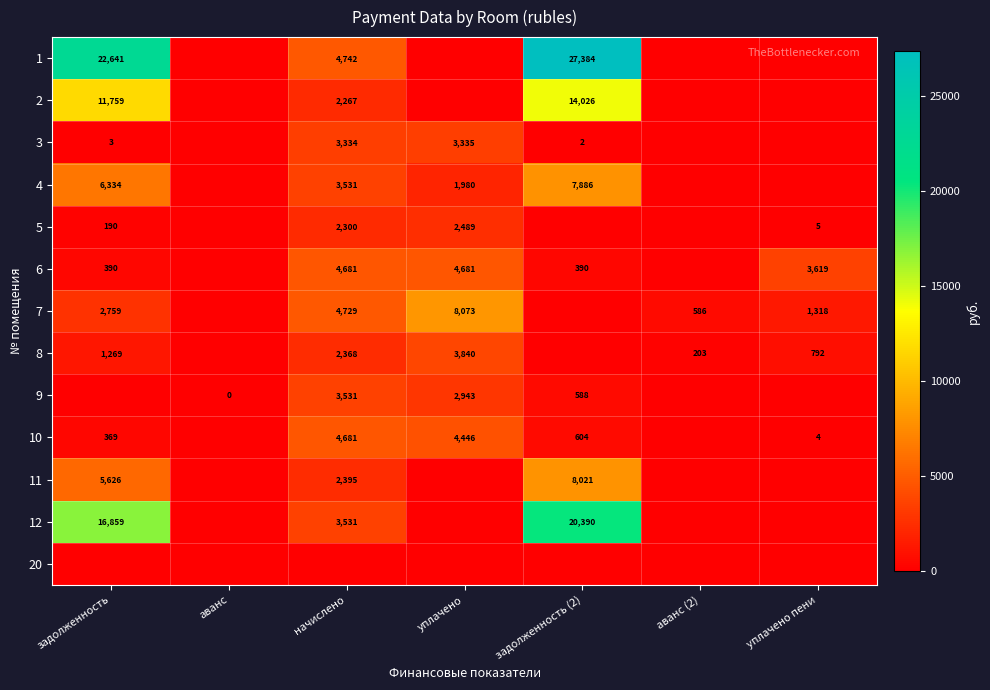

True or false: 7 has a value of 1318 at уплачено пени.

True